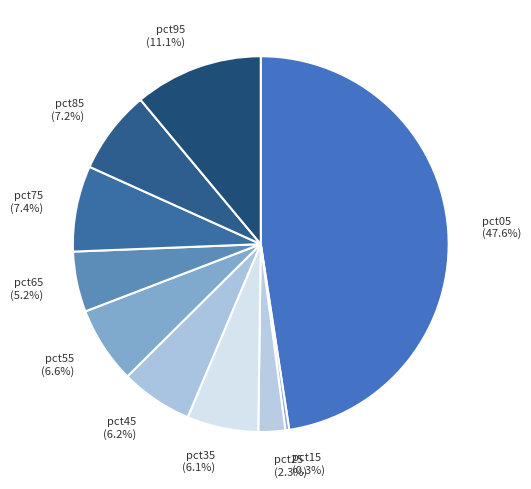

What is the smallest slice in the pie chart?

pct15